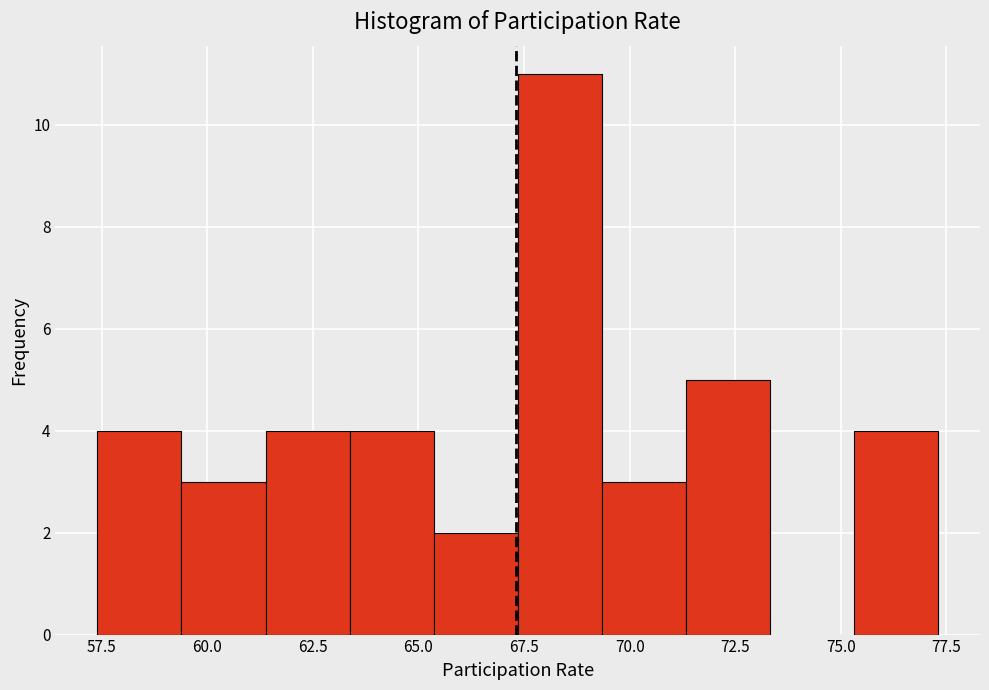

Around what value on the x-axis is the tallest bar? Give the approximate position of its centre, as read against the axis.

68.5